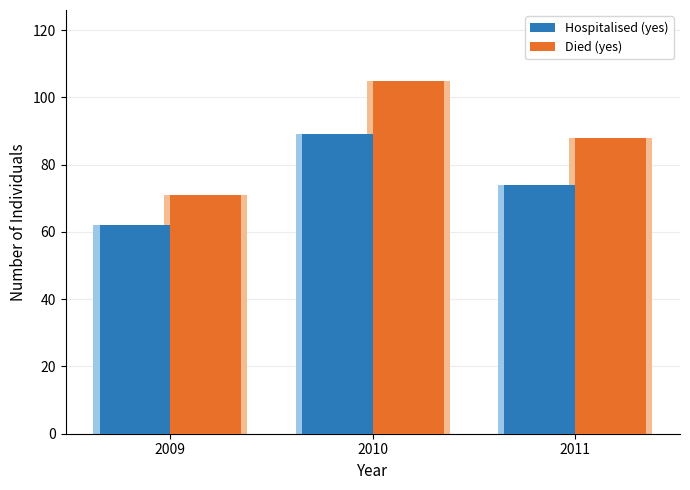

What is the minimum value for Hospitalised (yes)?

62